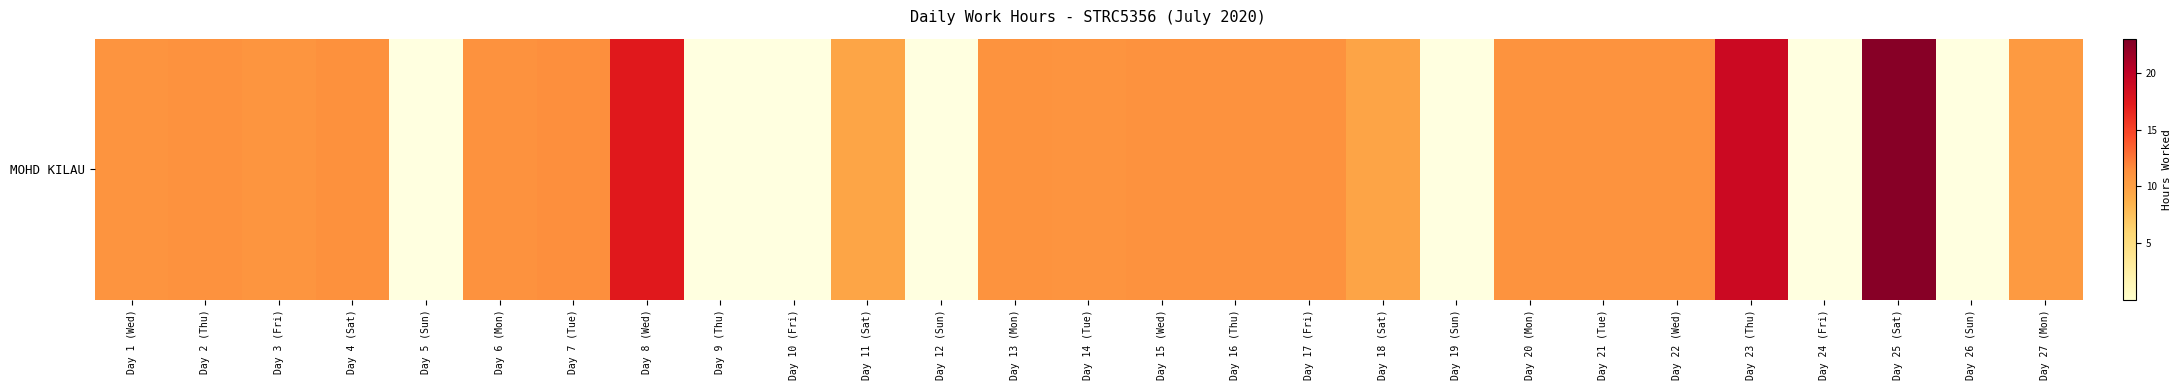

Rank the categories by value from lowest to highest.

Day 5 (Sun), Day 9 (Thu), Day 10 (Fri), Day 12 (Sun), Day 19 (Sun), Day 24 (Fri), Day 26 (Sun), Day 11 (Sat), Day 18 (Sat), Day 27 (Mon), Day 3 (Fri), Day 14 (Tue), Day 1 (Wed), Day 13 (Mon), Day 20 (Mon), Day 21 (Tue), Day 22 (Wed), Day 2 (Thu), Day 6 (Mon), Day 15 (Wed), Day 17 (Fri), Day 16 (Thu), Day 4 (Sat), Day 7 (Tue), Day 8 (Wed), Day 23 (Thu), Day 25 (Sat)